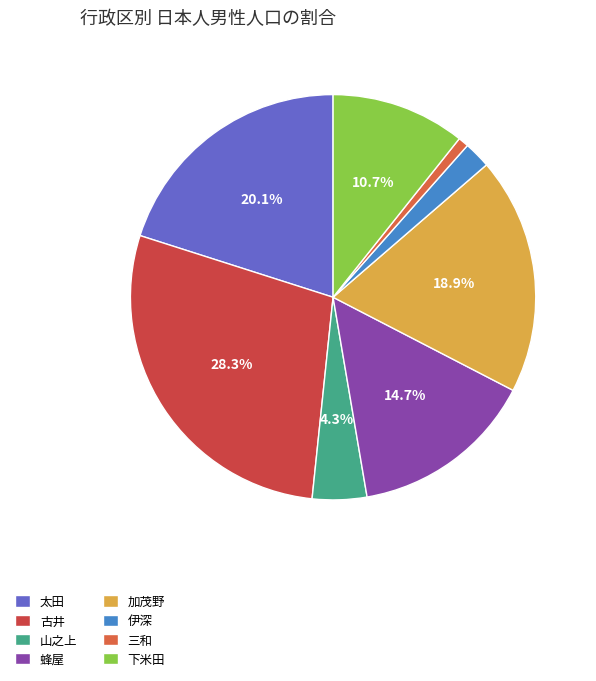

The 加茂野 slice represents 19% of the pie. True or false?

True